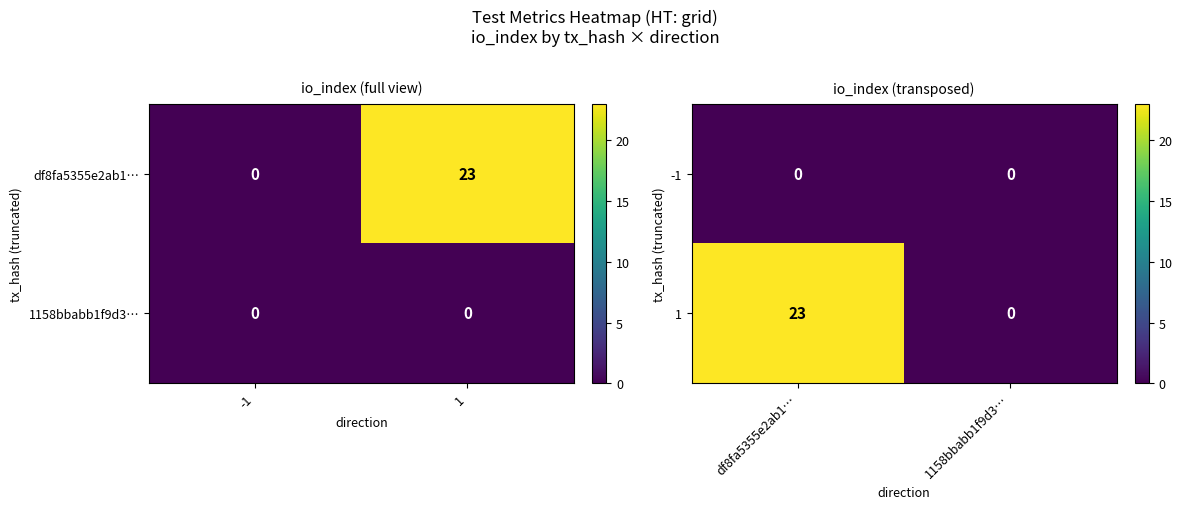

At which label is 1 closest to 11?

1158bbabb1f9d3…